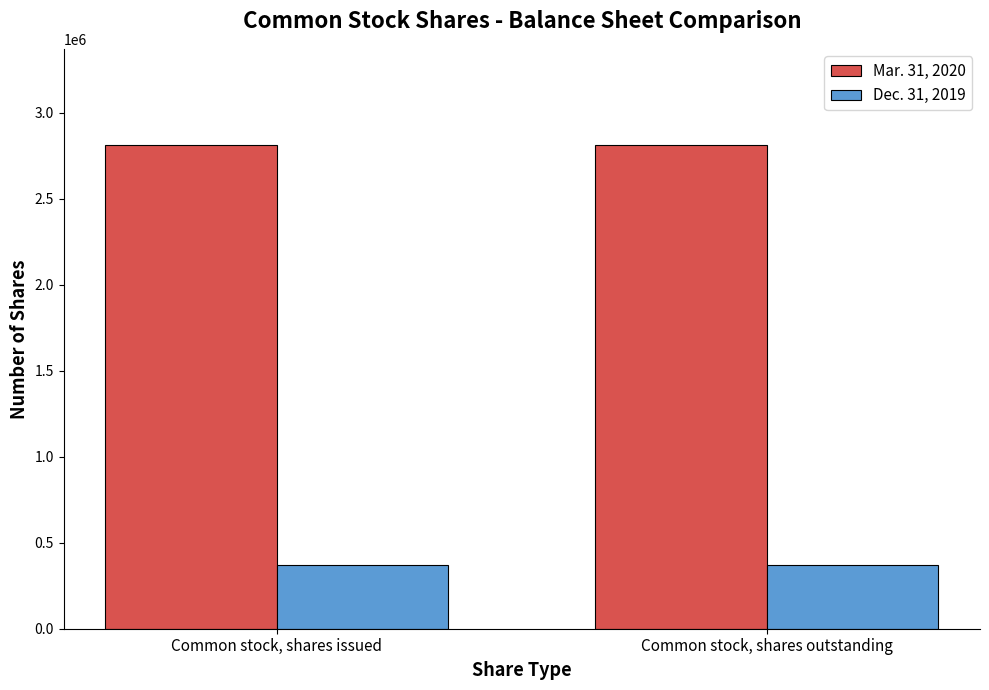

What is the spread (max minus min) of values at Common stock, shares outstanding?

2440368